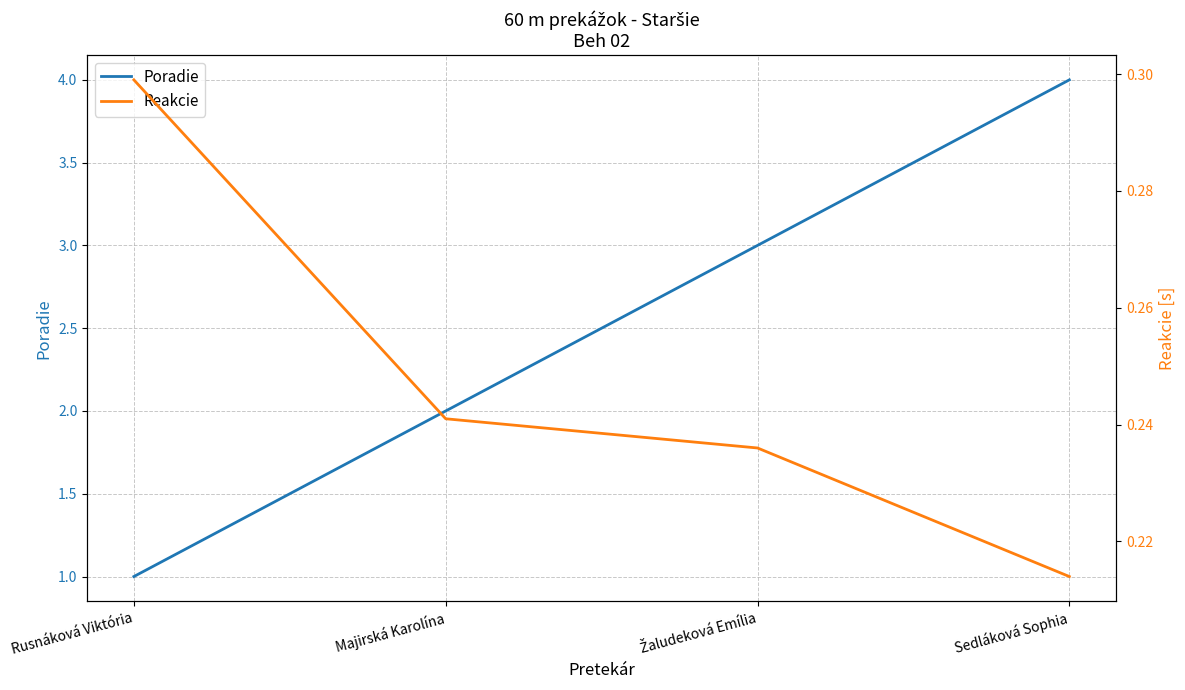

At which label does Poradie first exceed 3?

Sedláková Sophia